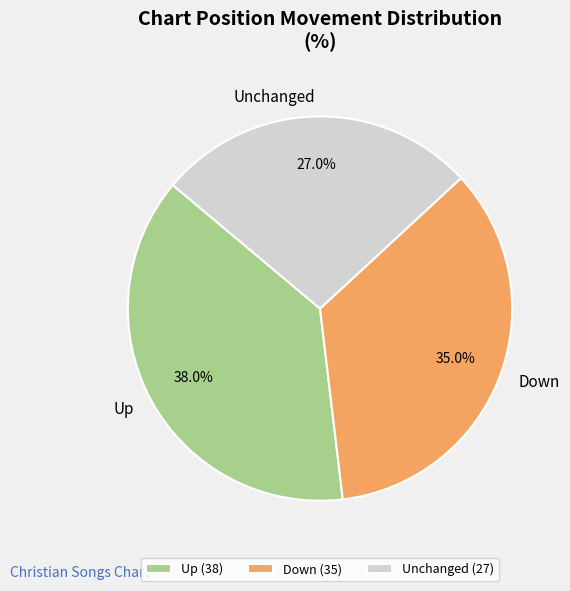

What is the ratio of the value at Unchanged to the value at Down?

0.8